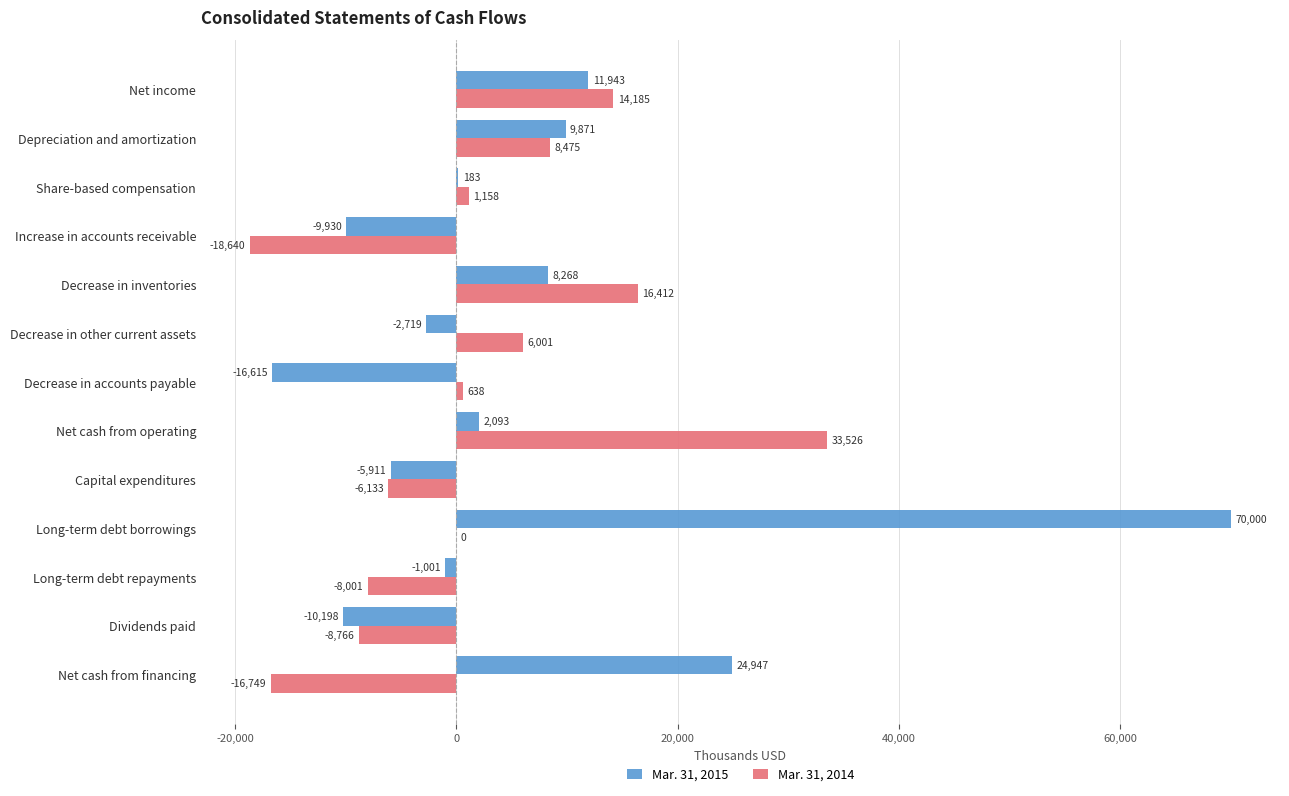

Which category has the highest value in the Mar. 31, 2014 series?

Net cash from operating